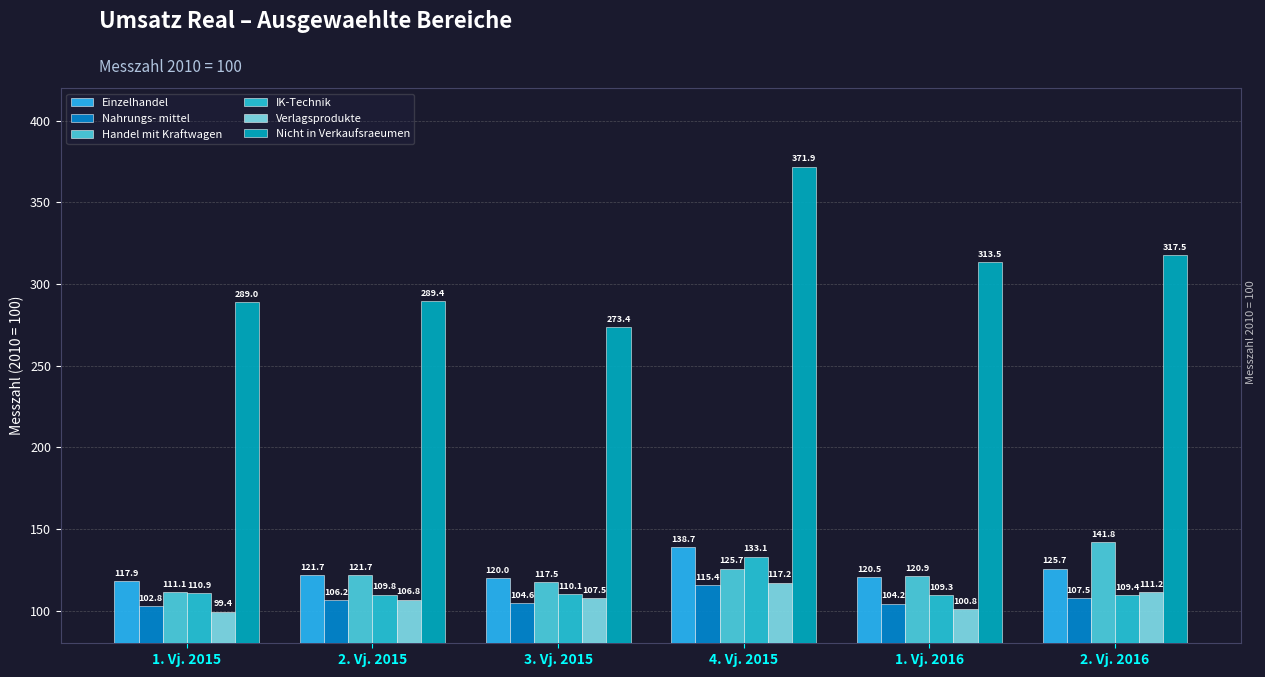

Which category has the lowest value in the Nahrungs- mittel series?

1. Vj. 2015